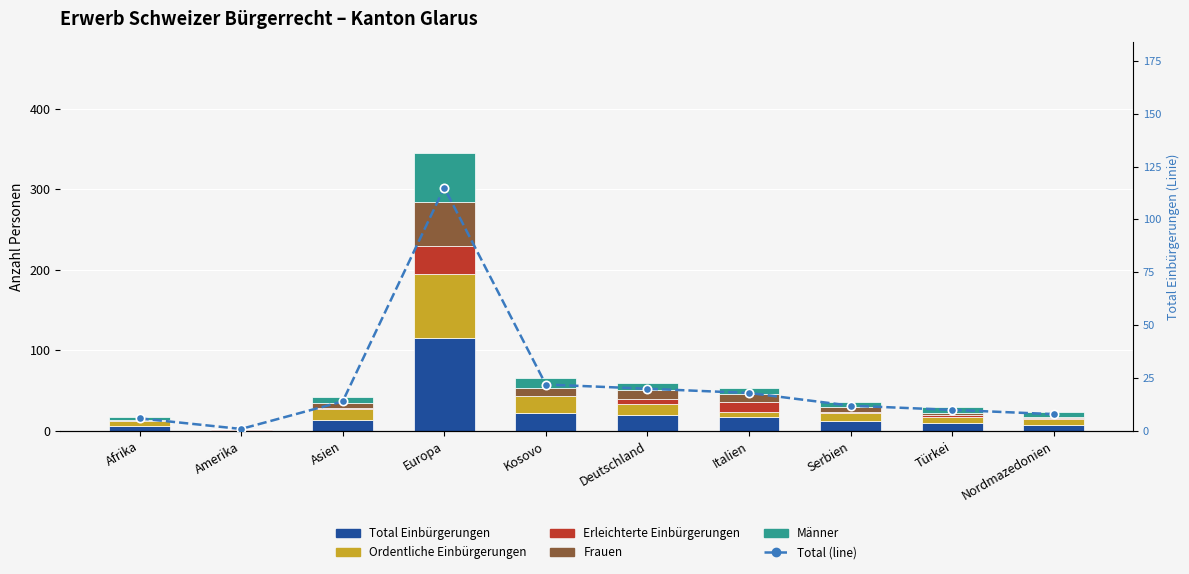

Is it true that Total Einbürgerungen equals 6 at Afrika?

True